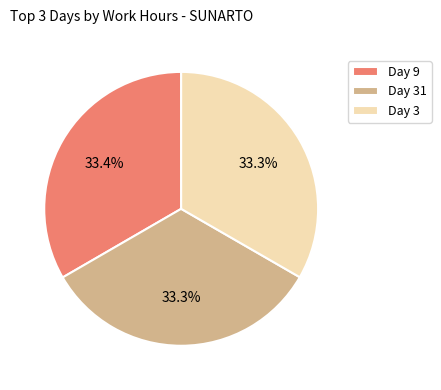

Is Day 31 the majority of the pie?

No